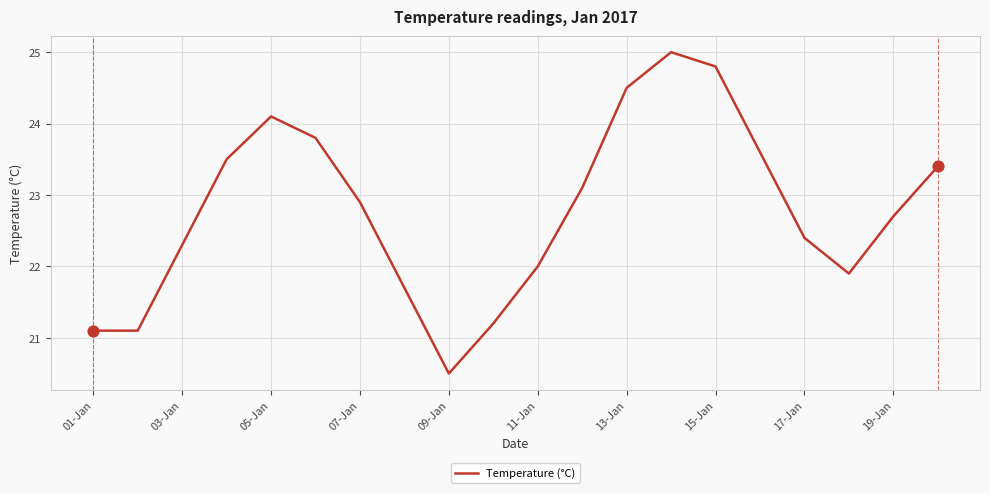

What is the maximum value shown in the chart?

25.0